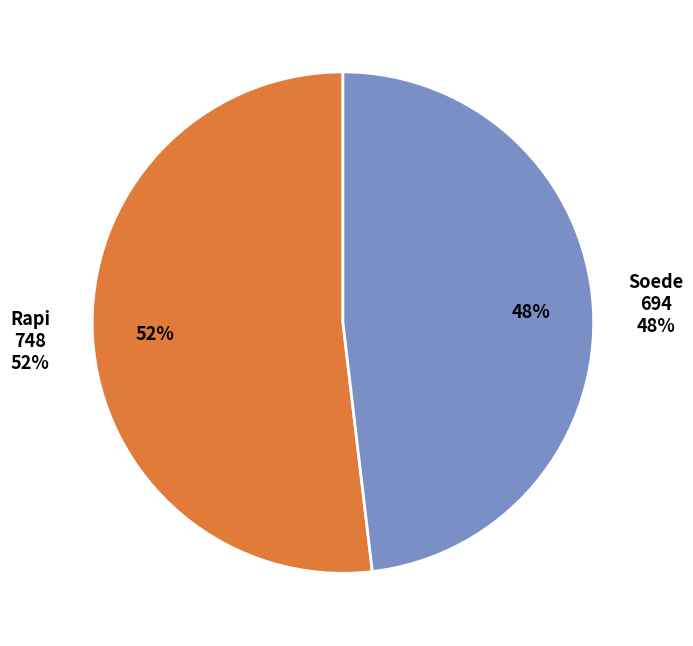

To the nearest percent, what percentage of the pie is Soede?

48%